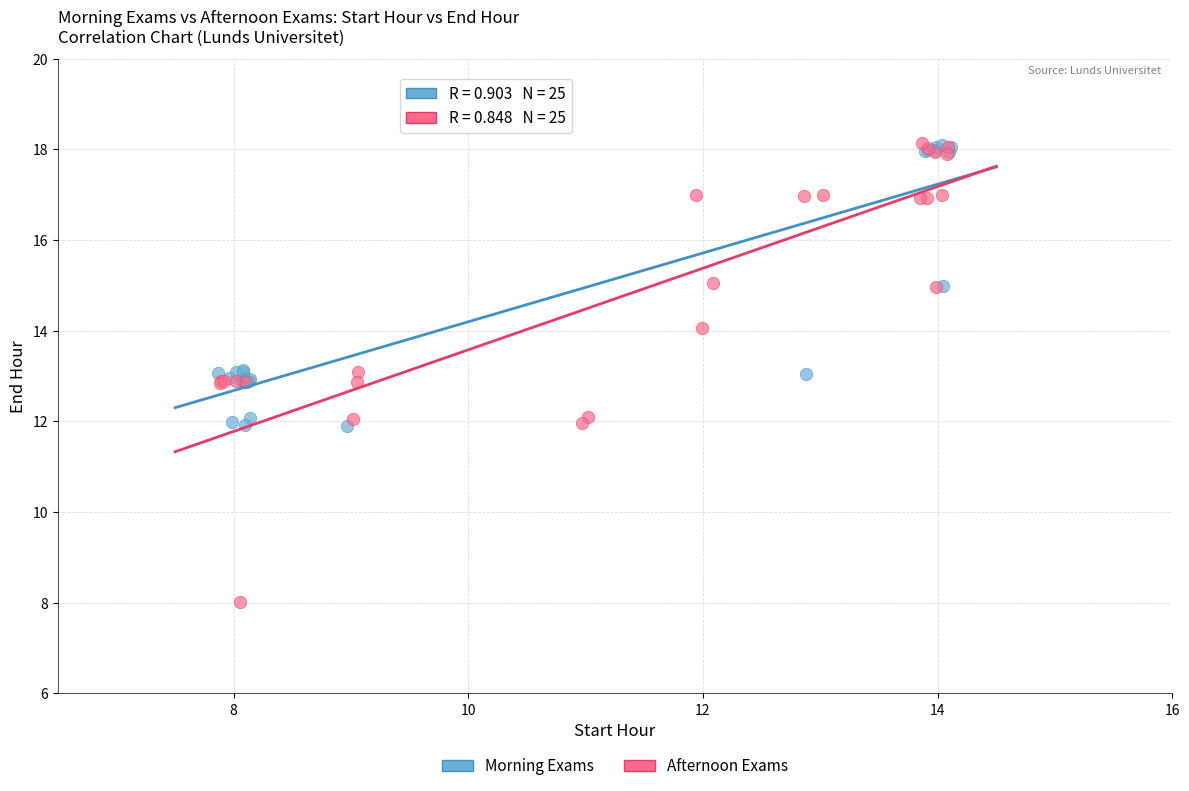

Which series reaches the minimum Y coordinate?

Afternoon Exams